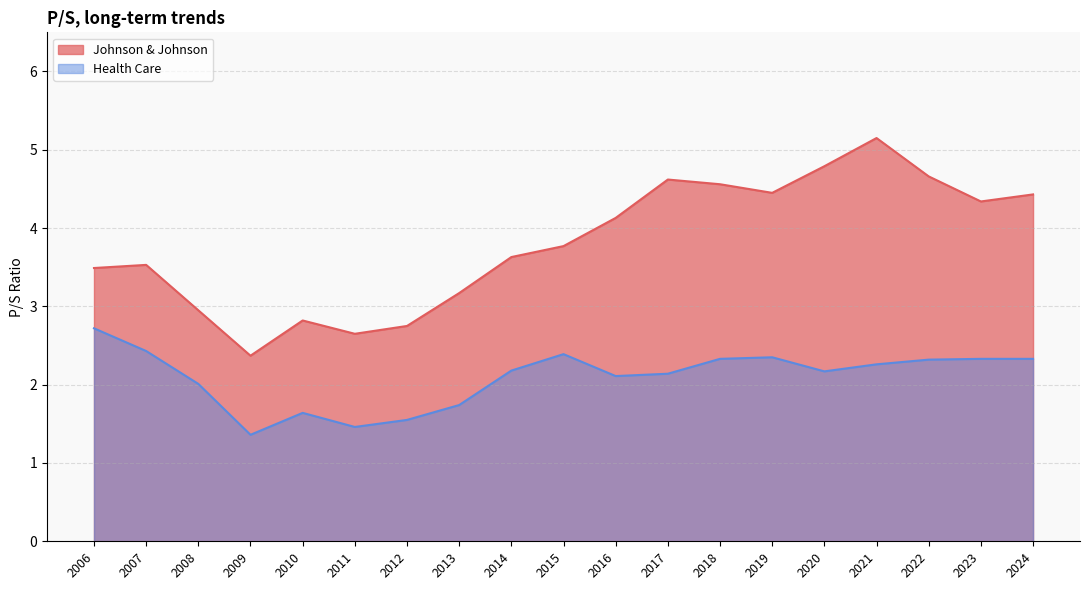

At which label does Johnson & Johnson reach its minimum?

2009